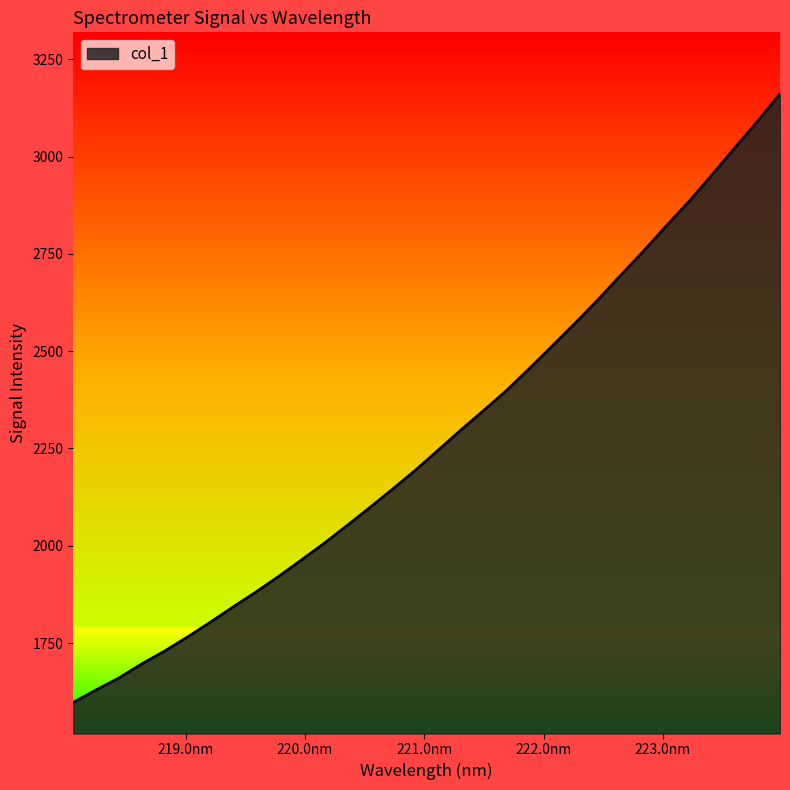

What is the greatest value displayed?

3161.1